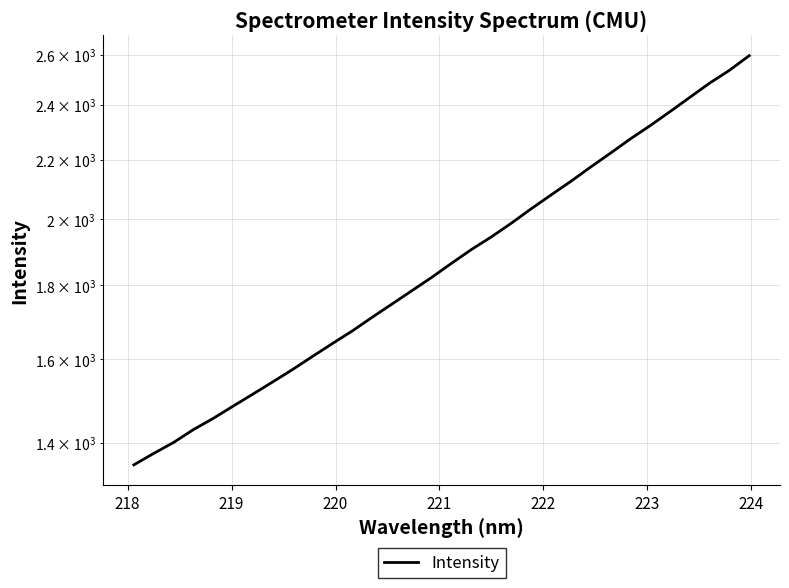

Reading left to right, transcribe all the data shown in this chart.

1351.8	1376.7	1401.0	1430.1	1456.0	1484.7	1513.6	1543.4	1574.3	1607.3	1640.6	1673.9	1710.8	1747.3	1784.8	1823.2	1864.7	1906.0	1944.6	1987.3	2033.4	2078.7	2124.5	2173.5	2222.3	2273.3	2321.9	2374.3	2429.1	2484.9	2536.2	2596.3